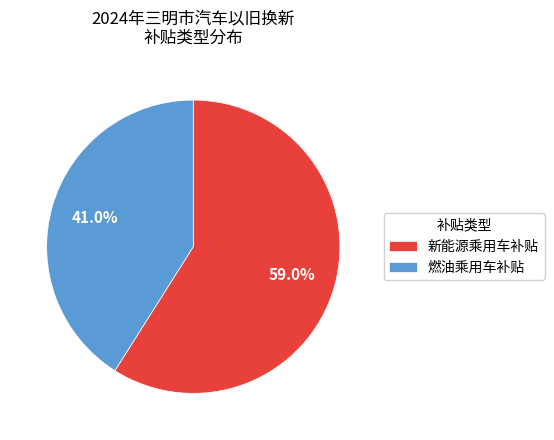

Which category accounts for the majority?

新能源乘用车补贴